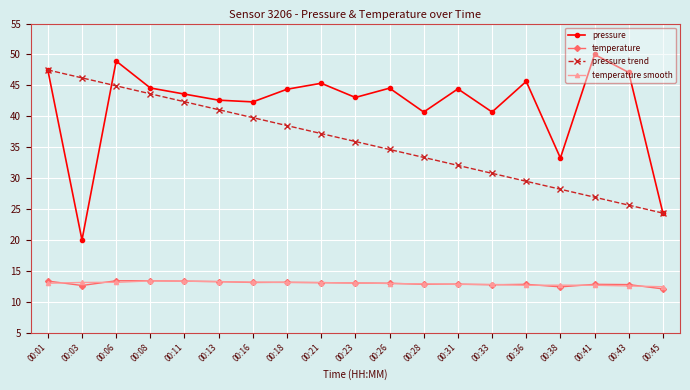

What is the difference between the second highest and second lowest values in the temperature smooth series?

0.8